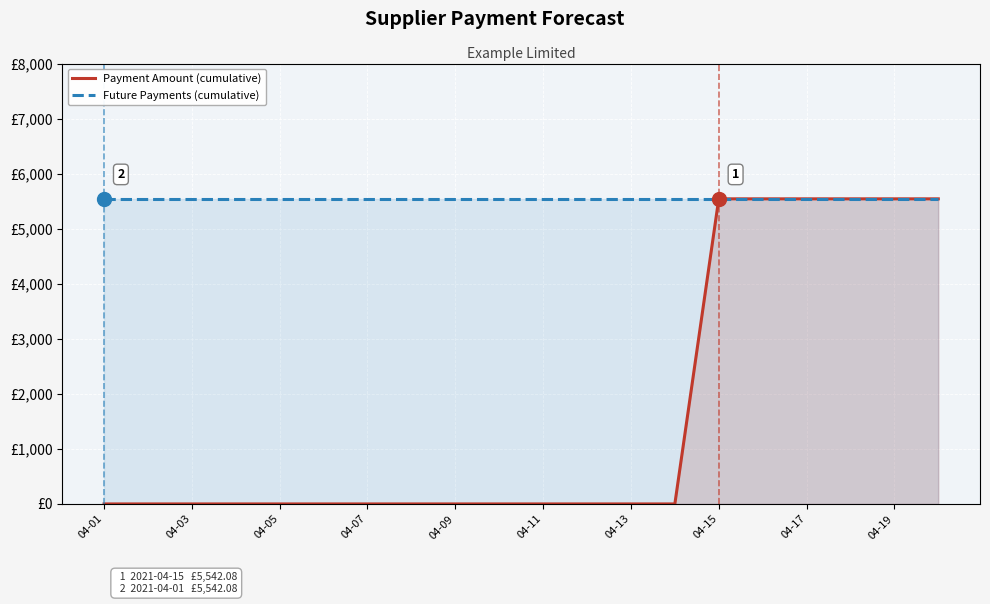

Which series has the largest total across all categories?

Future Payments (cumulative)